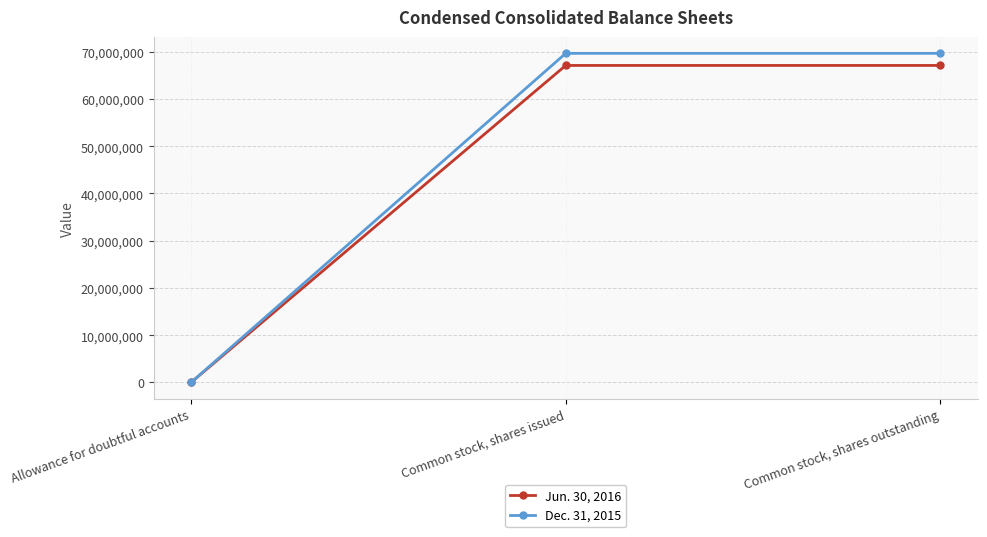

Which label corresponds to the smallest value in the chart?

Allowance for doubtful accounts